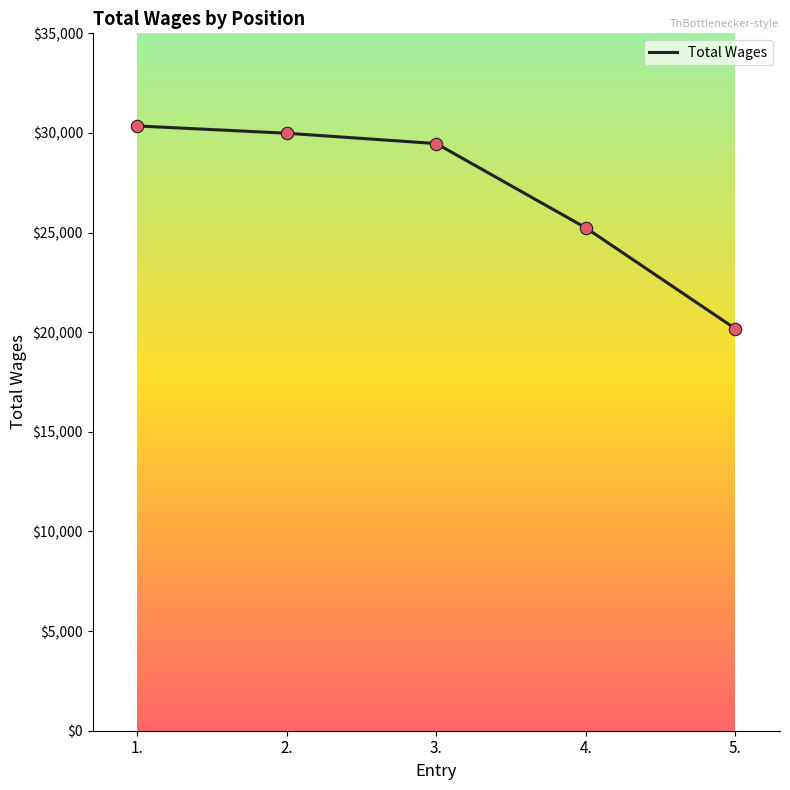

Which has a higher value, 4. or 3.?

3.